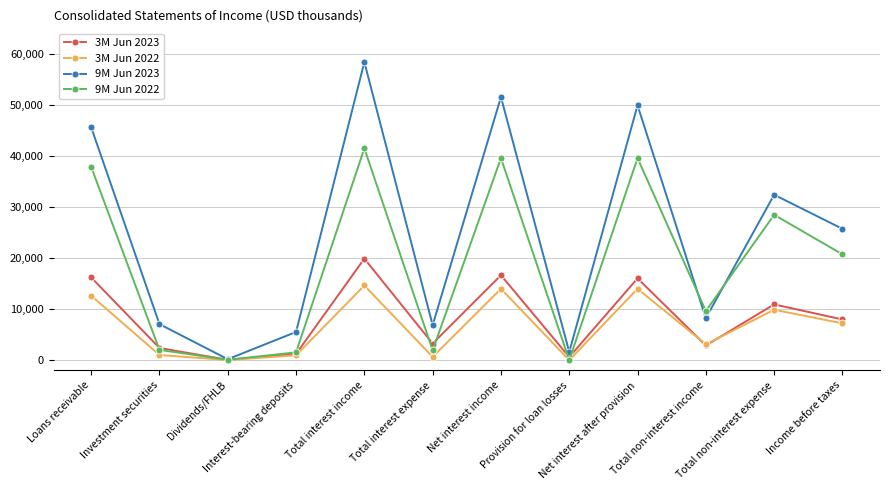

What is the sum of the 9M Jun 2023 values at Investment securities and Total non-interest expense?

39464